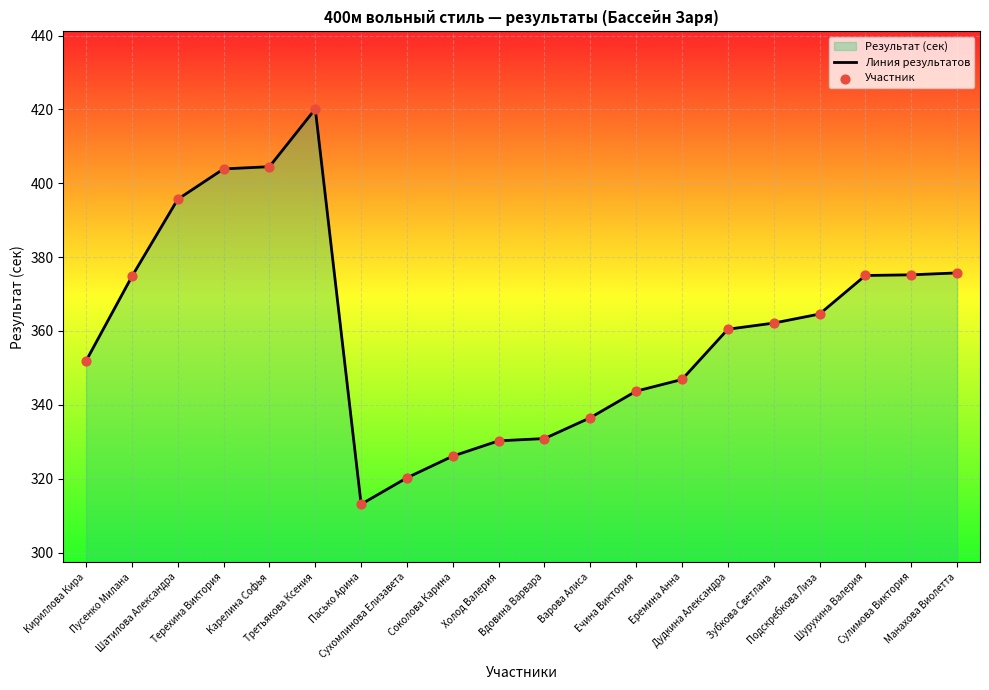

What are all the series names shown in the legend?

Линия результатов, Участник